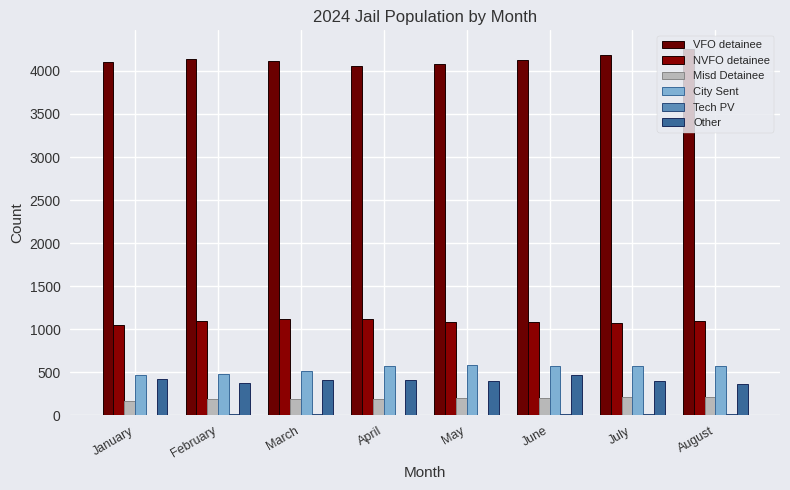

What is the highest value of the VFO detainee series?

4259